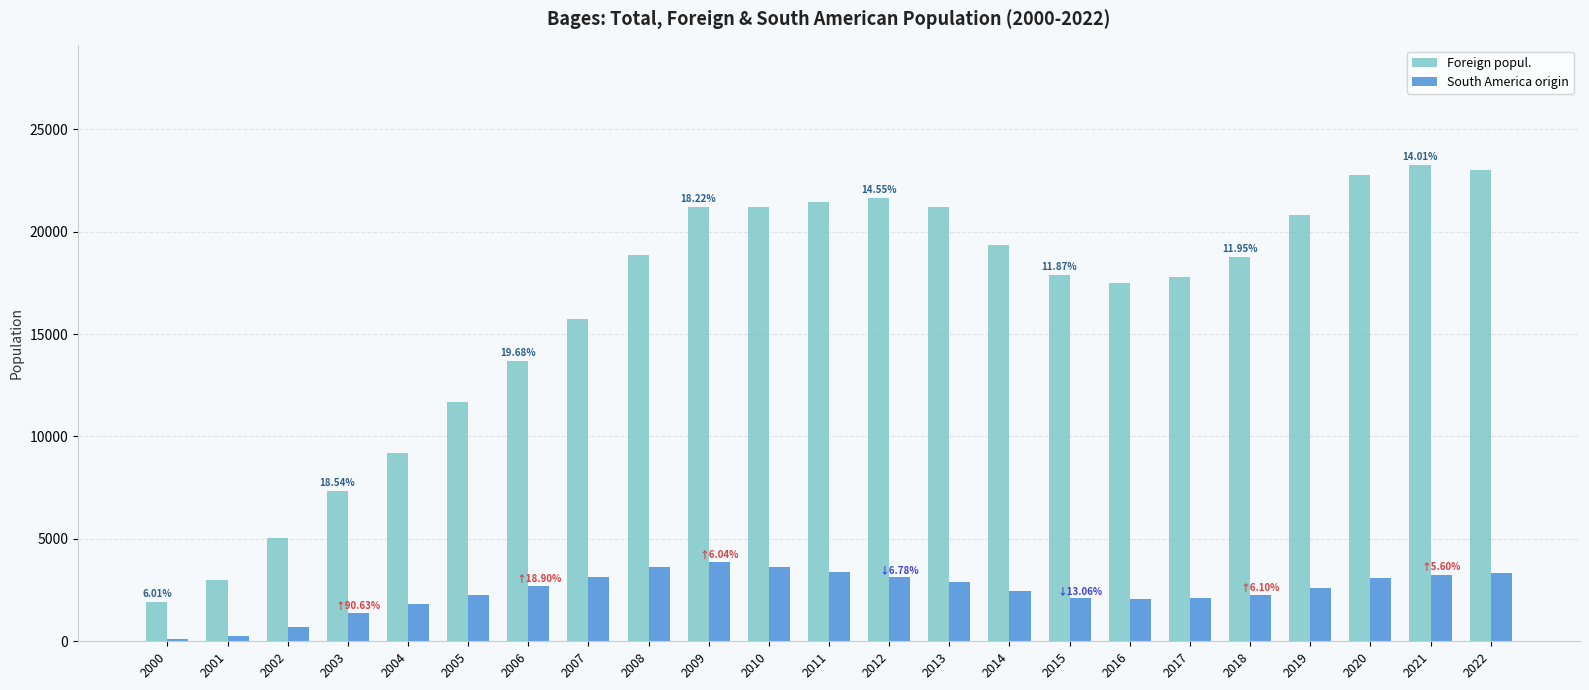

At which label does South America origin first exceed 2616?

2006